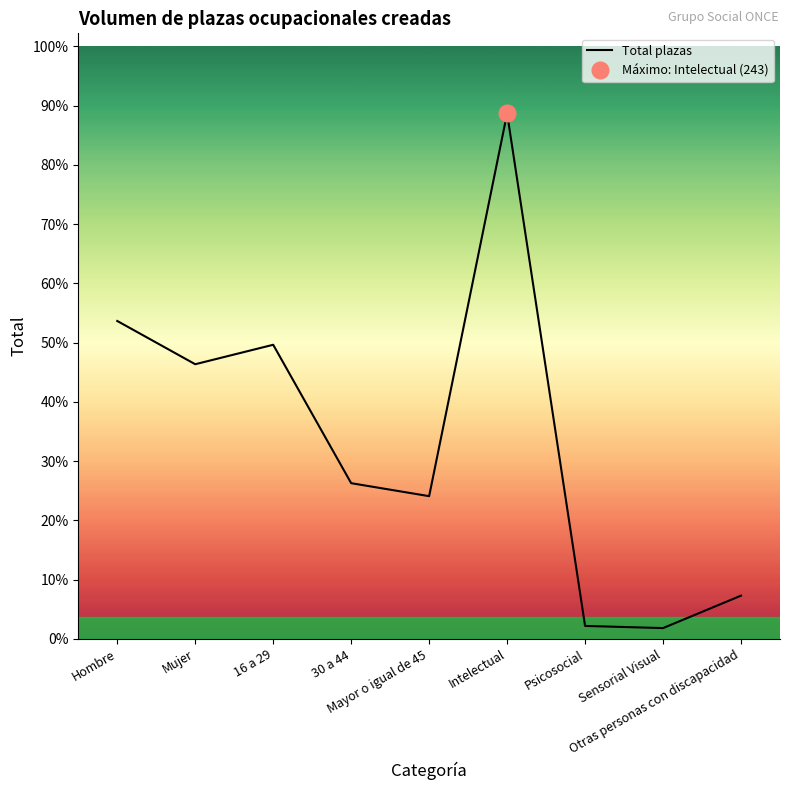

How many interior local valleys (lower than both neighbors) does the data have?

3